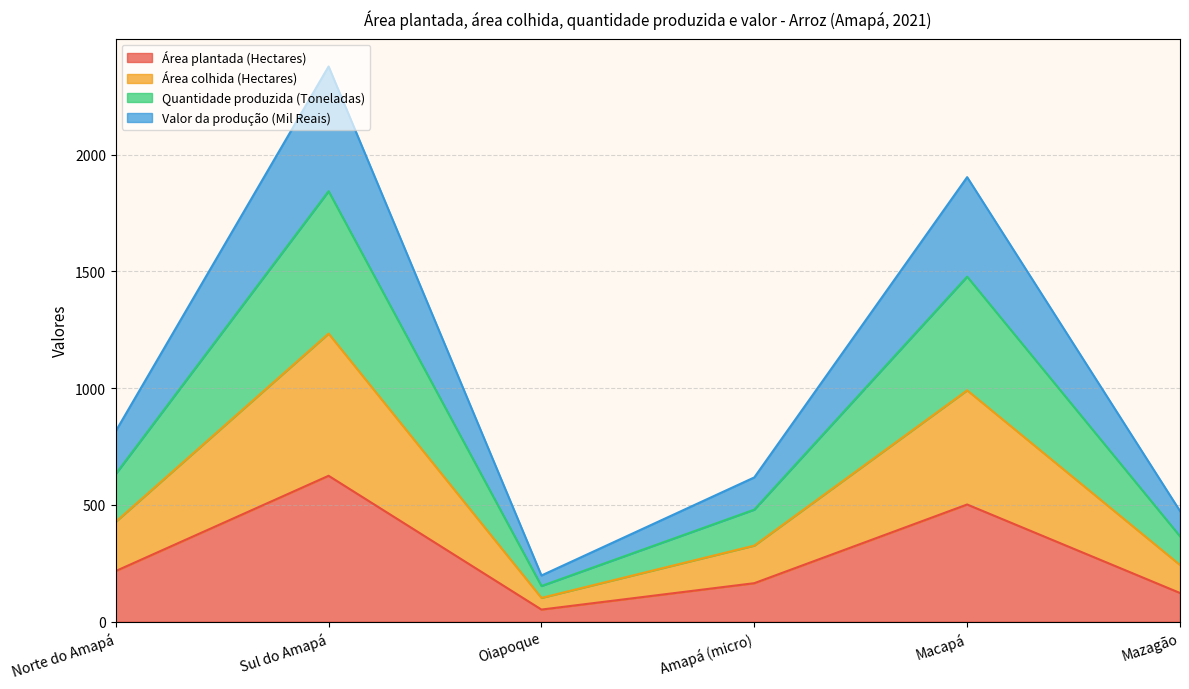

What is the spread (max minus min) of values at Amapá (micro)?

453